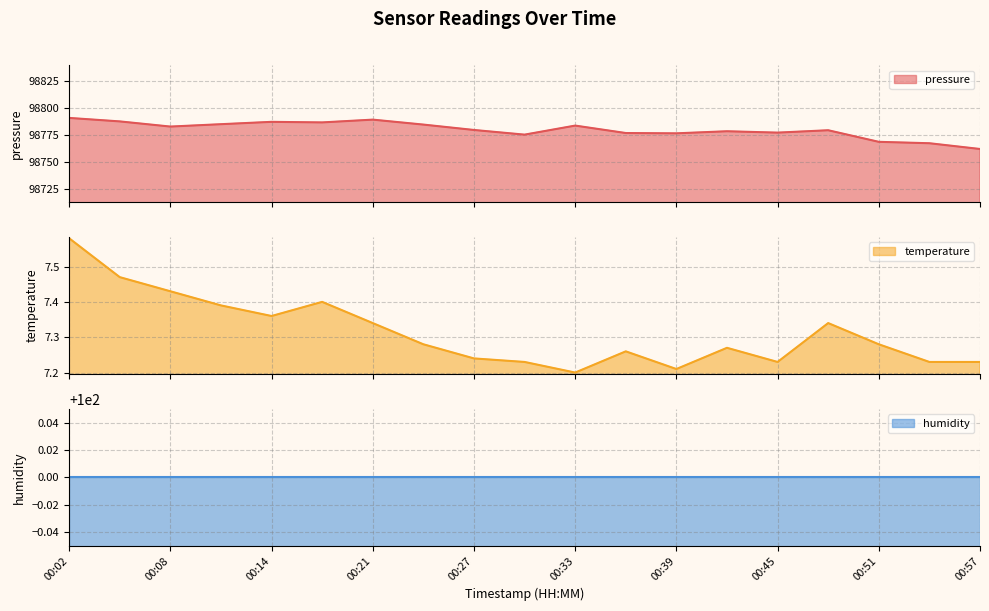

Is it true that temperature equals 11.0 at 00:45?

False